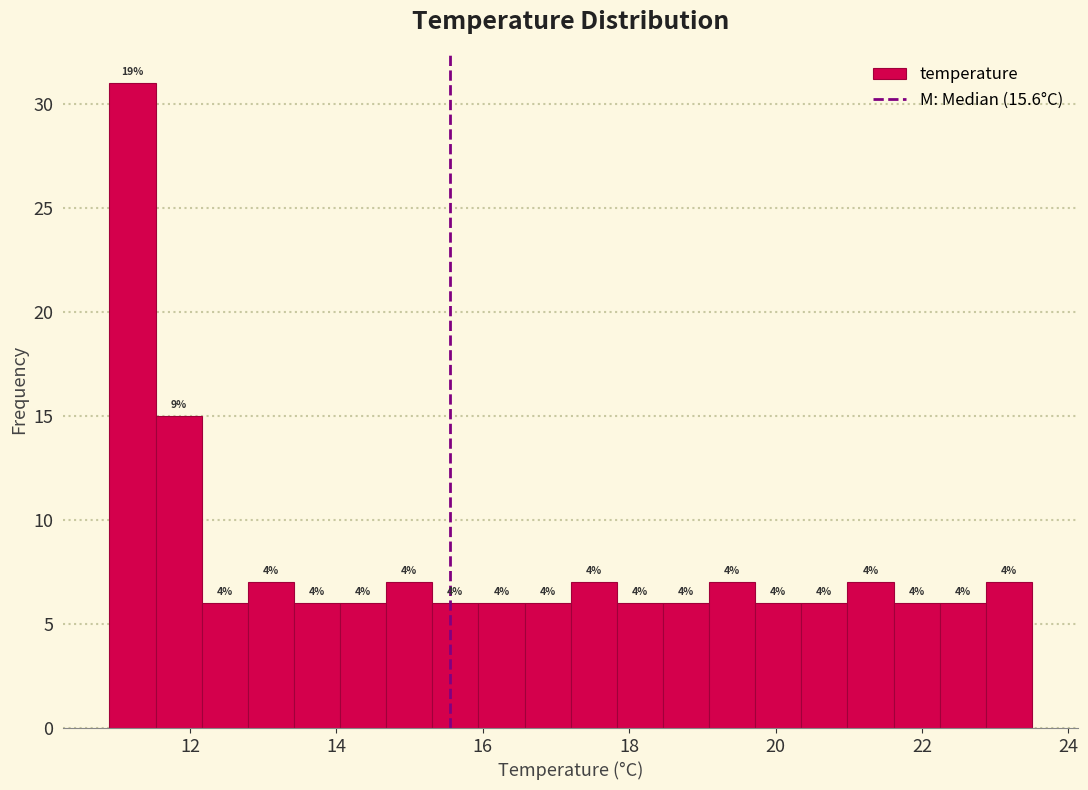

Around what value on the x-axis is the tallest bar? Give the approximate position of its centre, as read against the axis.

11.2